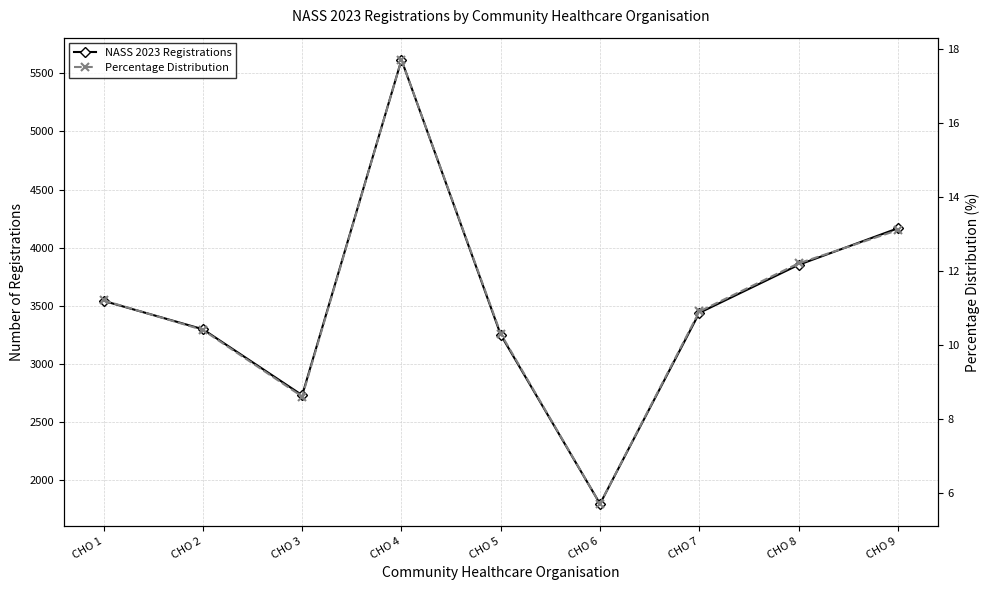

What is the value of the NASS 2023 Registrations point at the 7th from the left?

3440.0